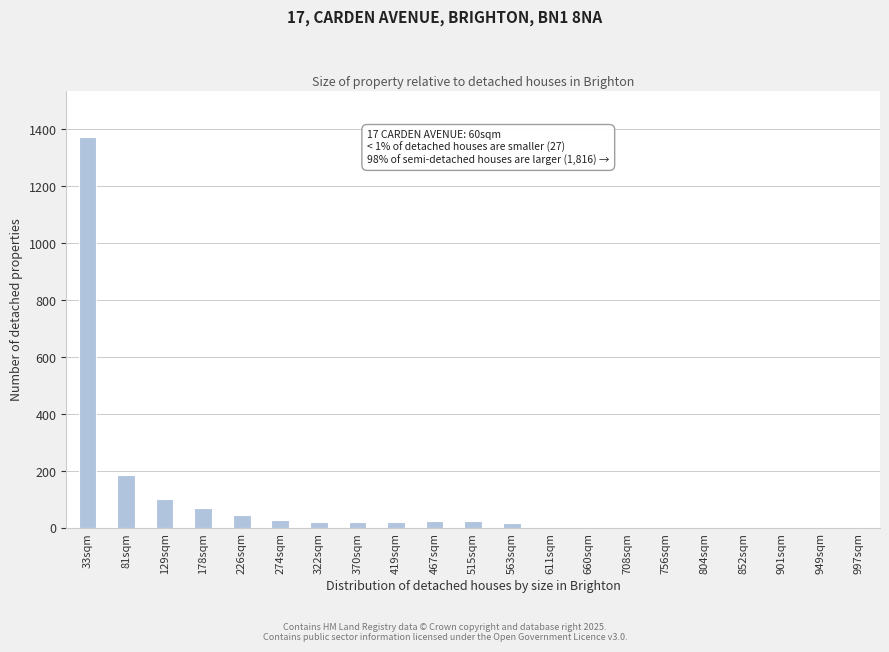

True or false: the data shows -415 at 997sqm.

False